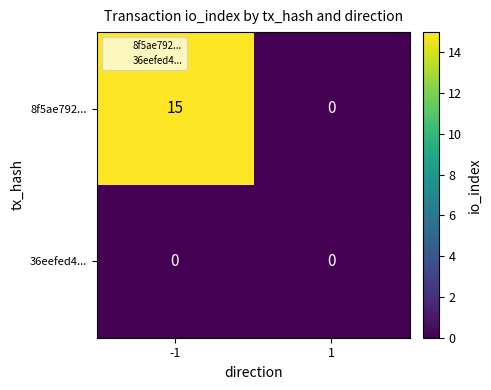

Which series has the largest range (max minus min)?

8f5ae792...